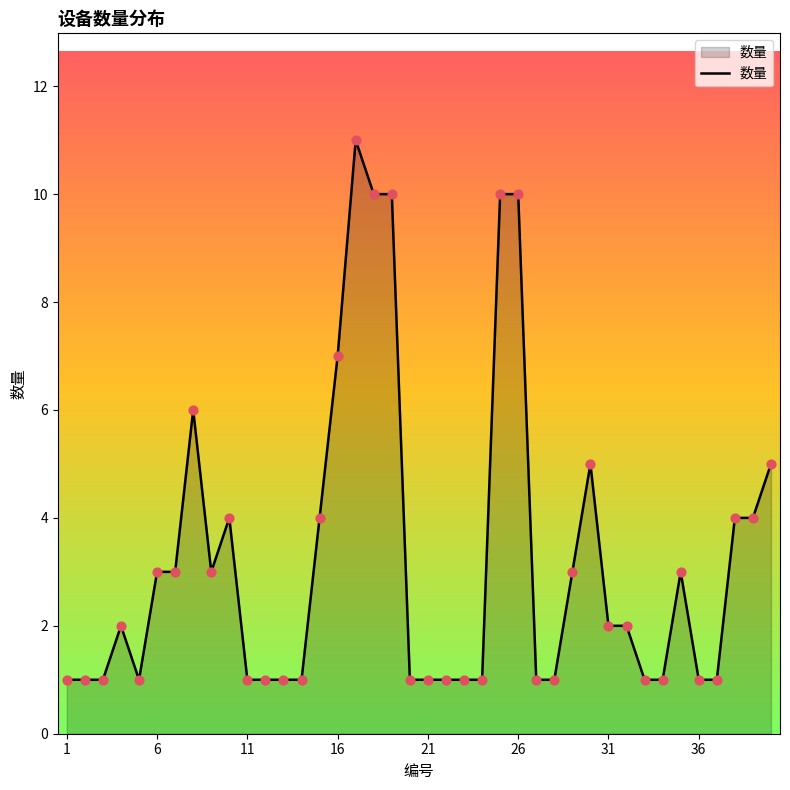

What is the maximum value shown in the chart?

11